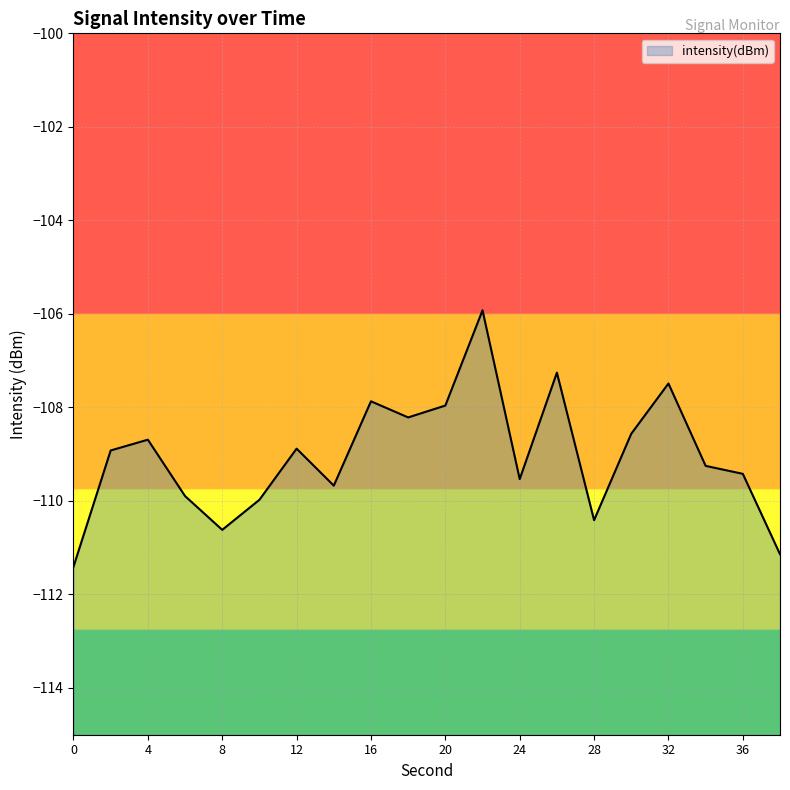

What is the average value?

-109.1